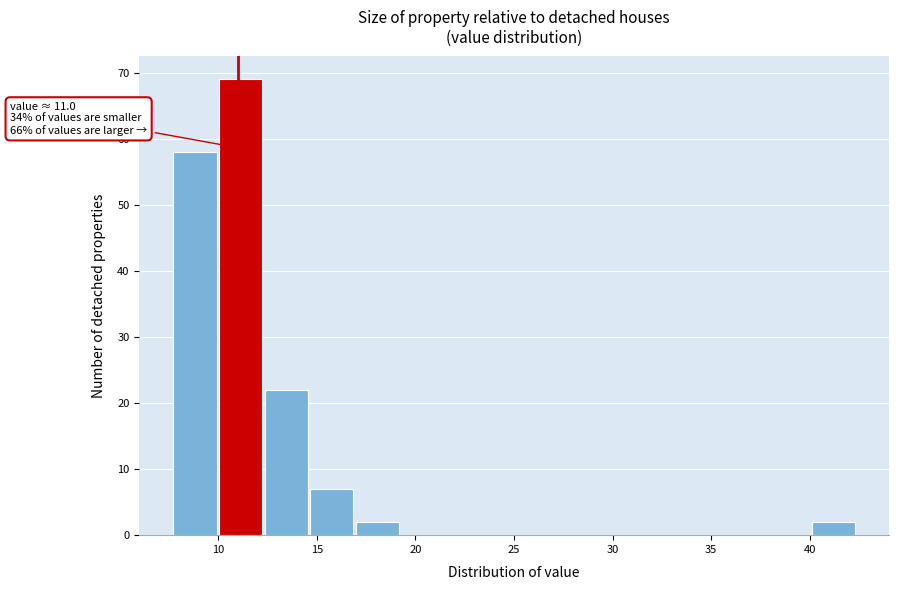

Over which range of the x-axis is the bar tallest?

10.0 to 12.5